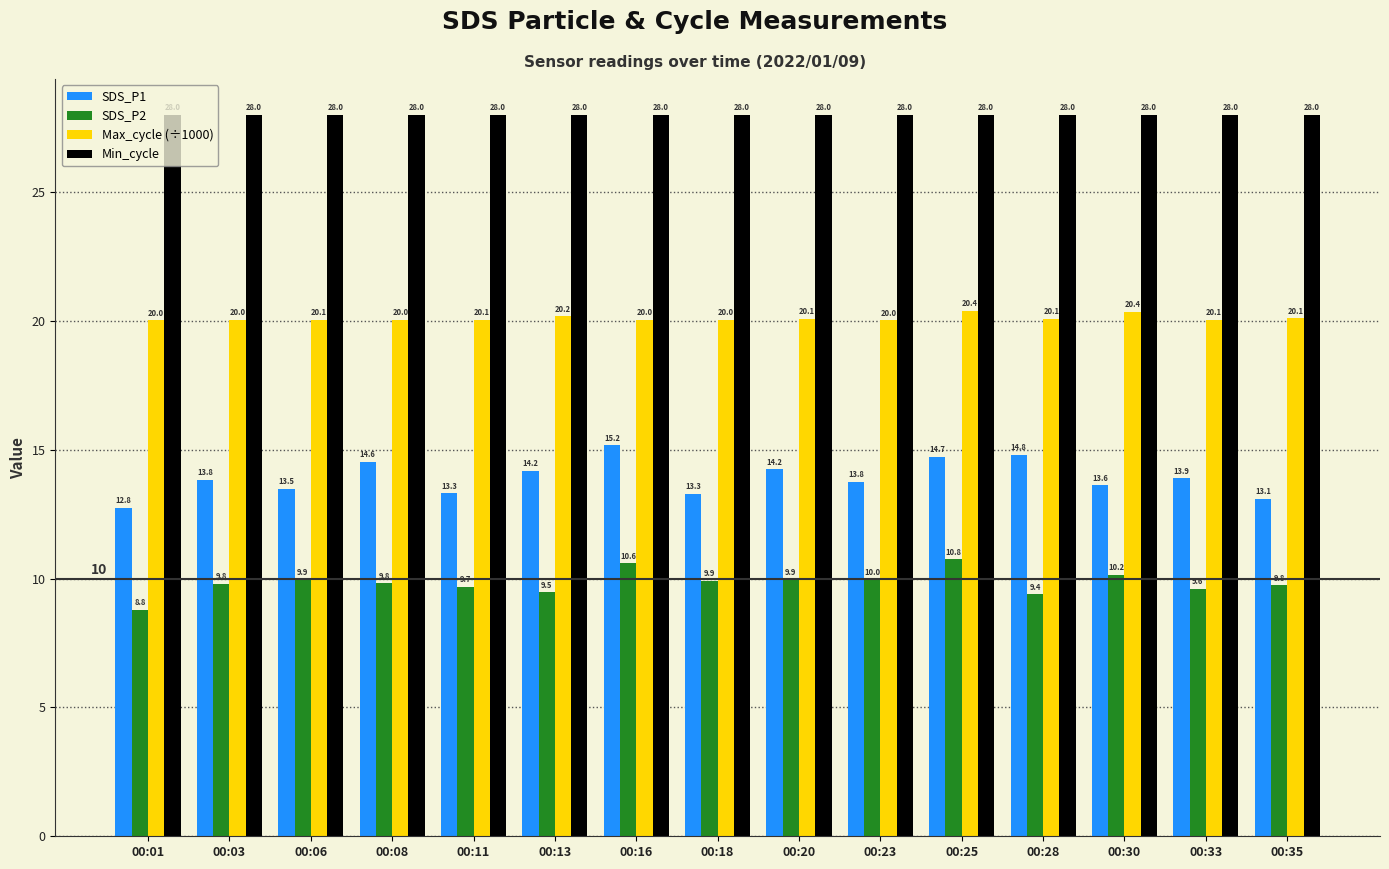

Rank the series by their average value, from highest to lowest.

Min_cycle, Max_cycle (÷1000), SDS_P1, SDS_P2